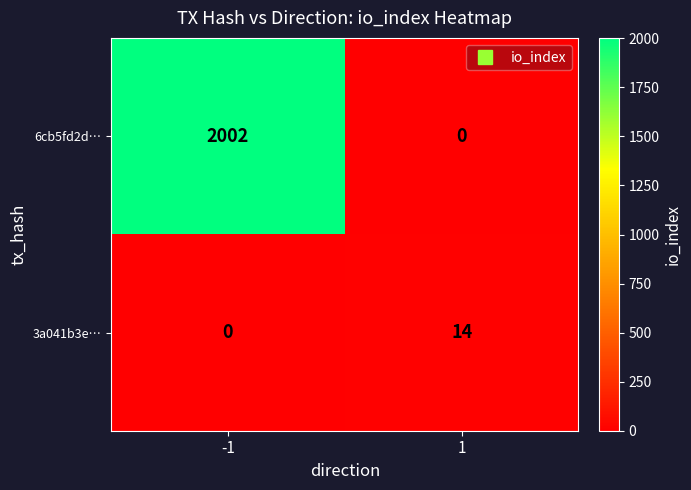

The 3a041b3e… series shows 0 at -1. True or false?

True